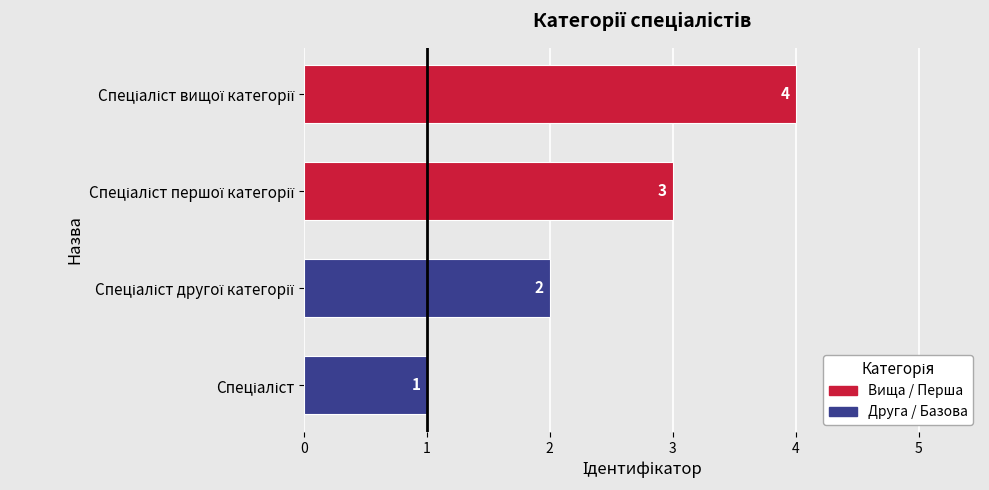

How many data points are less than 3?

2